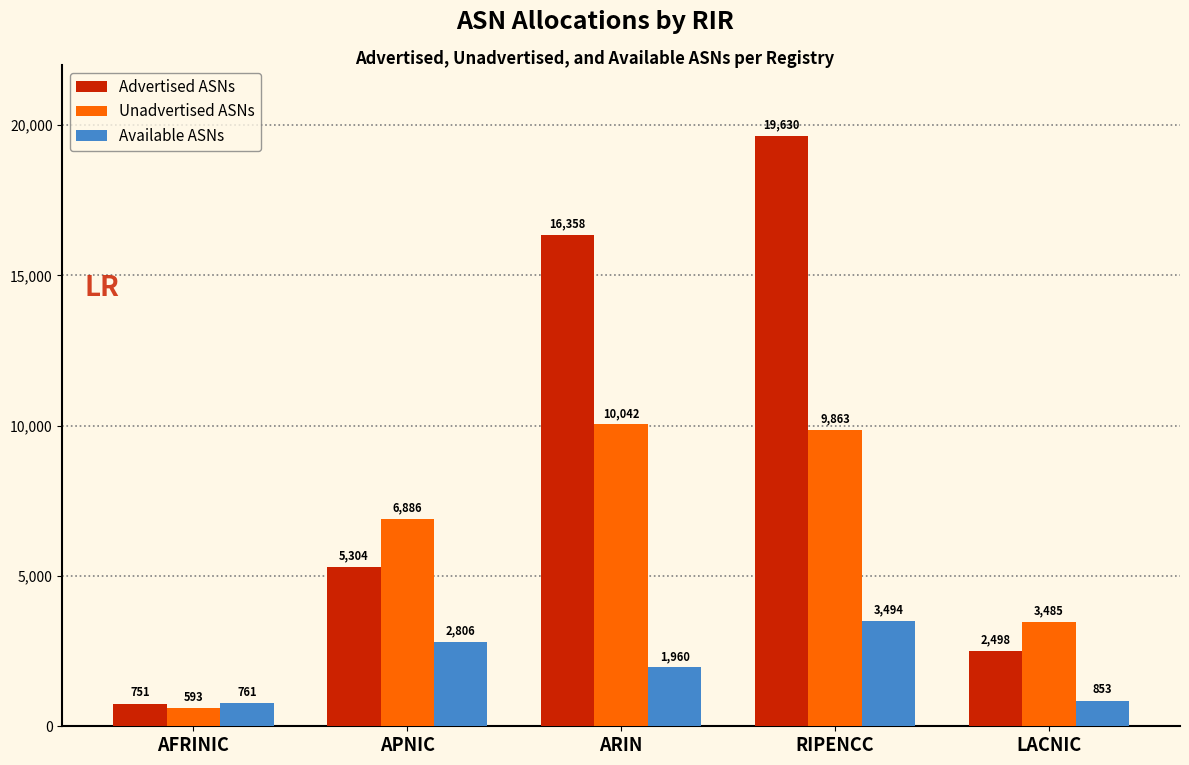

Reading left to right, extract all data points from this chart.

Advertised ASNs: 751	5304	16358	19630	2498
Unadvertised ASNs: 593	6886	10042	9863	3485
Available ASNs: 761	2806	1960	3494	853